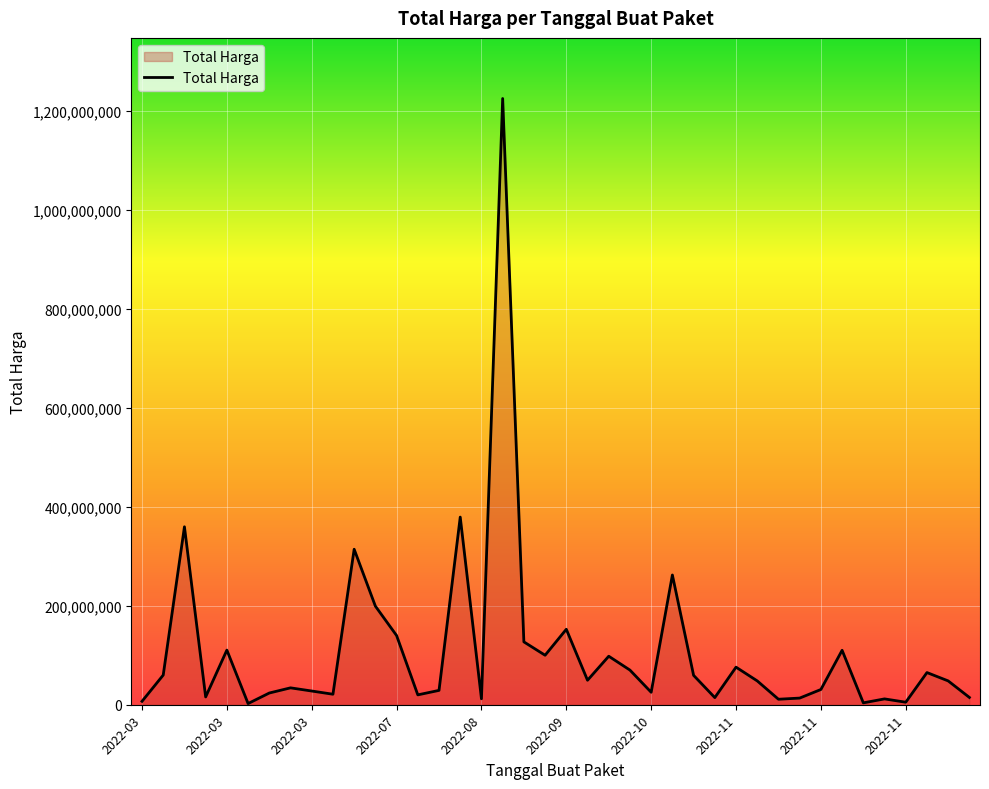

What is the greatest value displayed?

1224682000